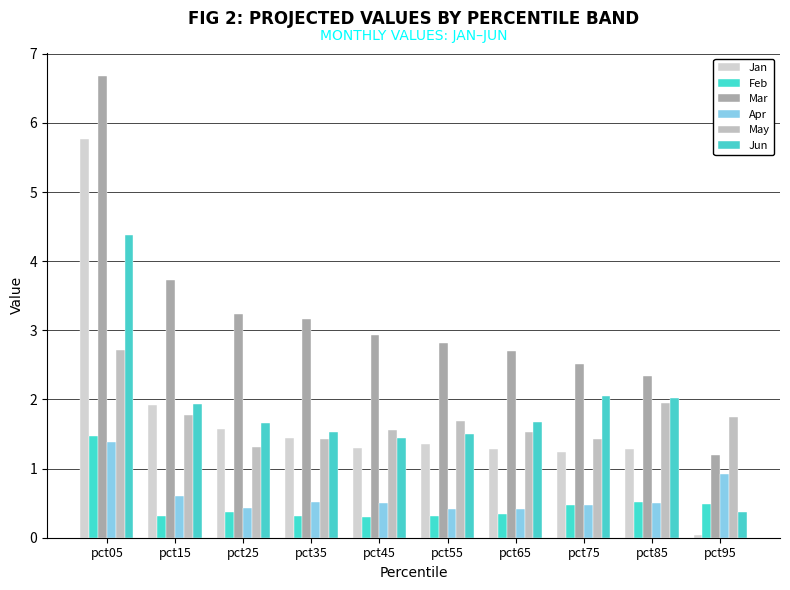

Where does the Jun series first go above 1?

pct05